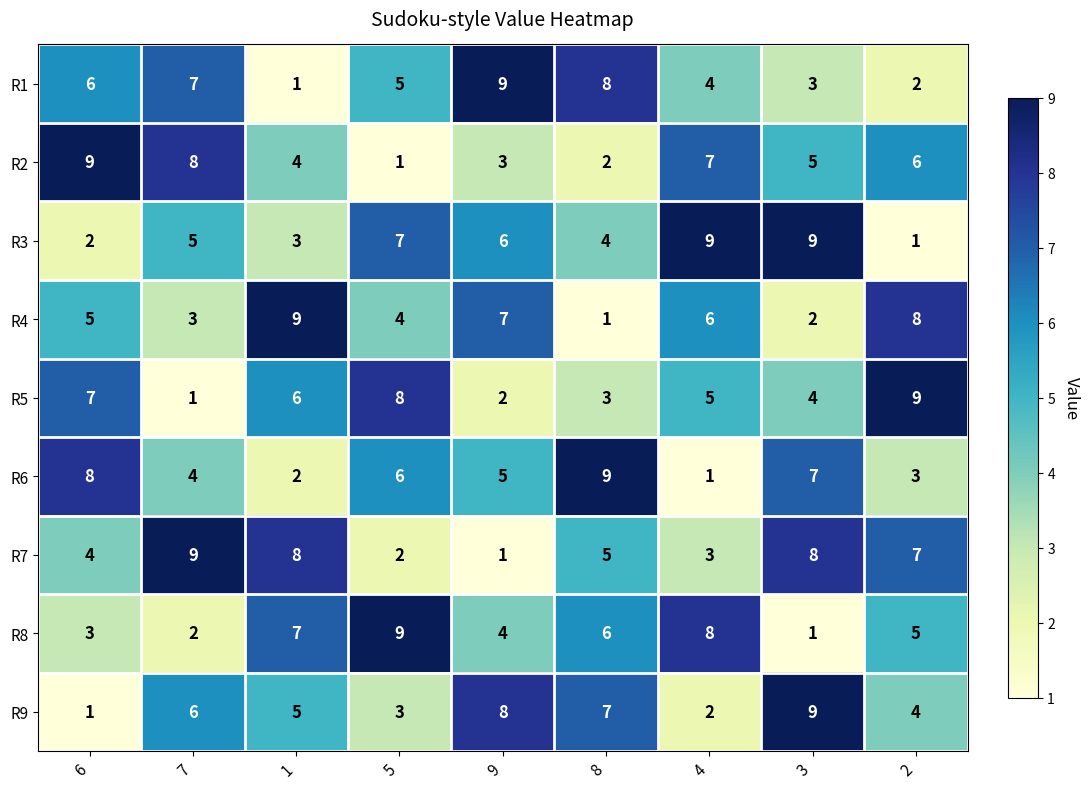

Is the value of R1 at 1 greater than the value of R2 at 2?

No